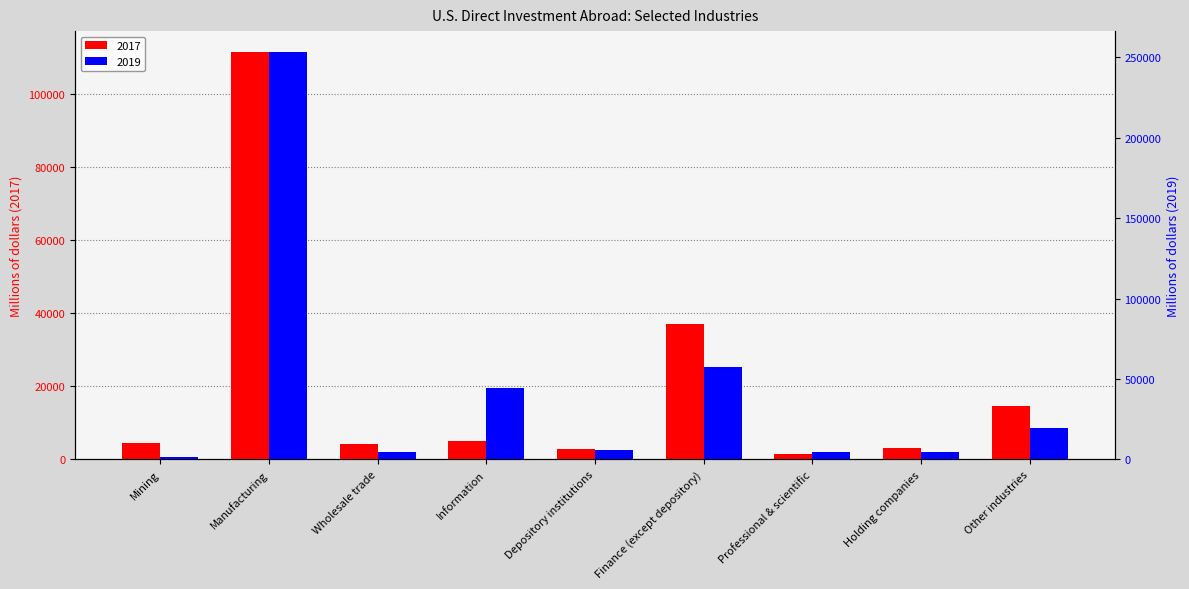

How many bars are there in total?

18